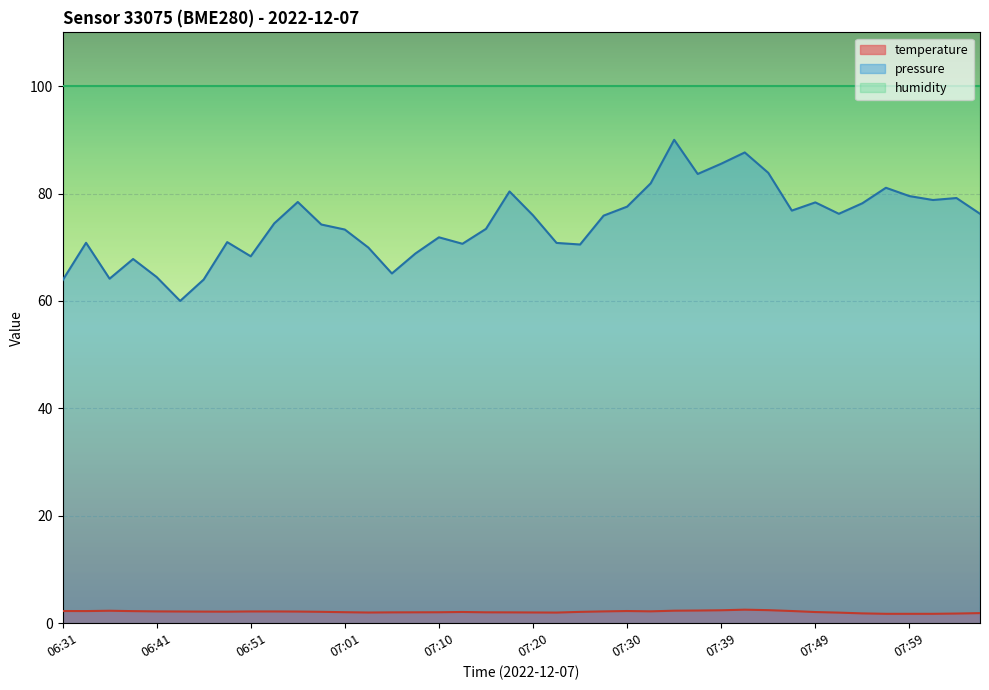

What is the value of the 20th point from the left?

2.0